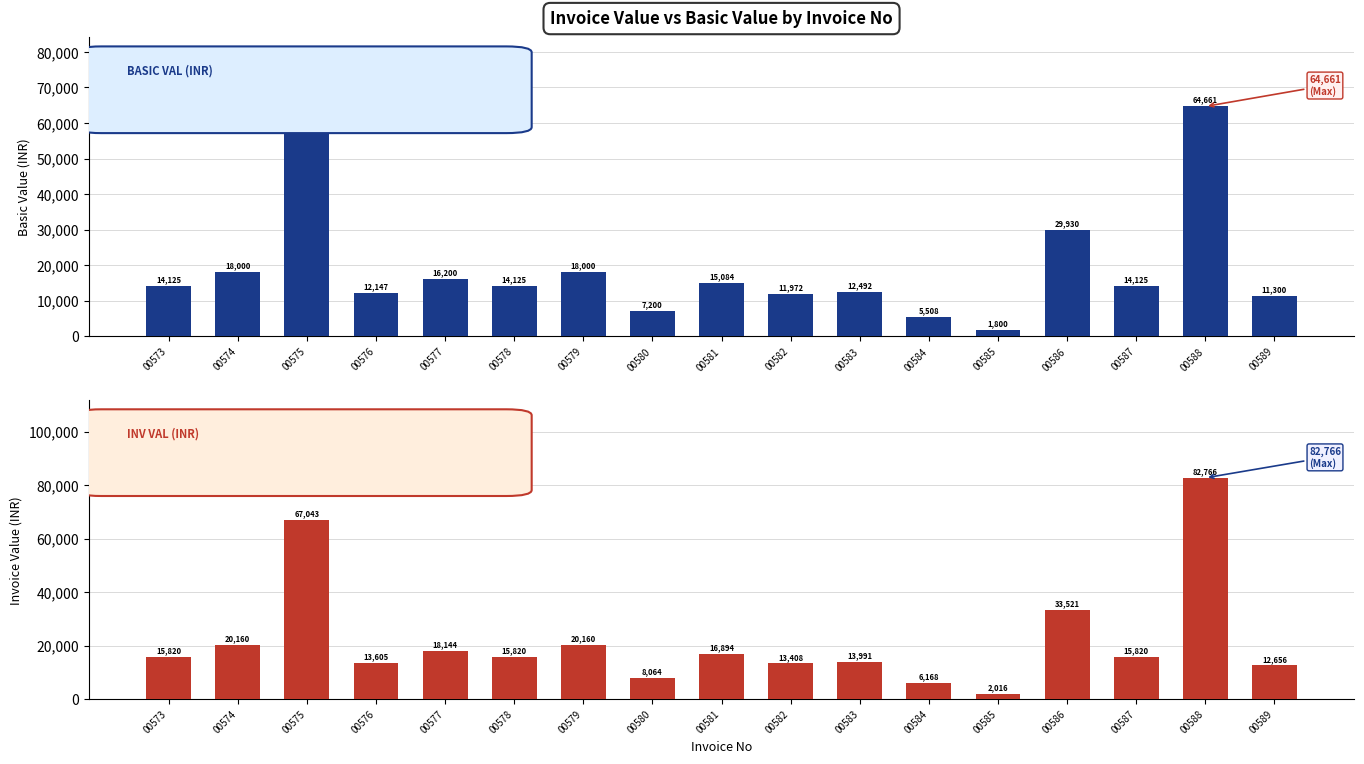

Which label corresponds to the smallest value in the chart?

00585